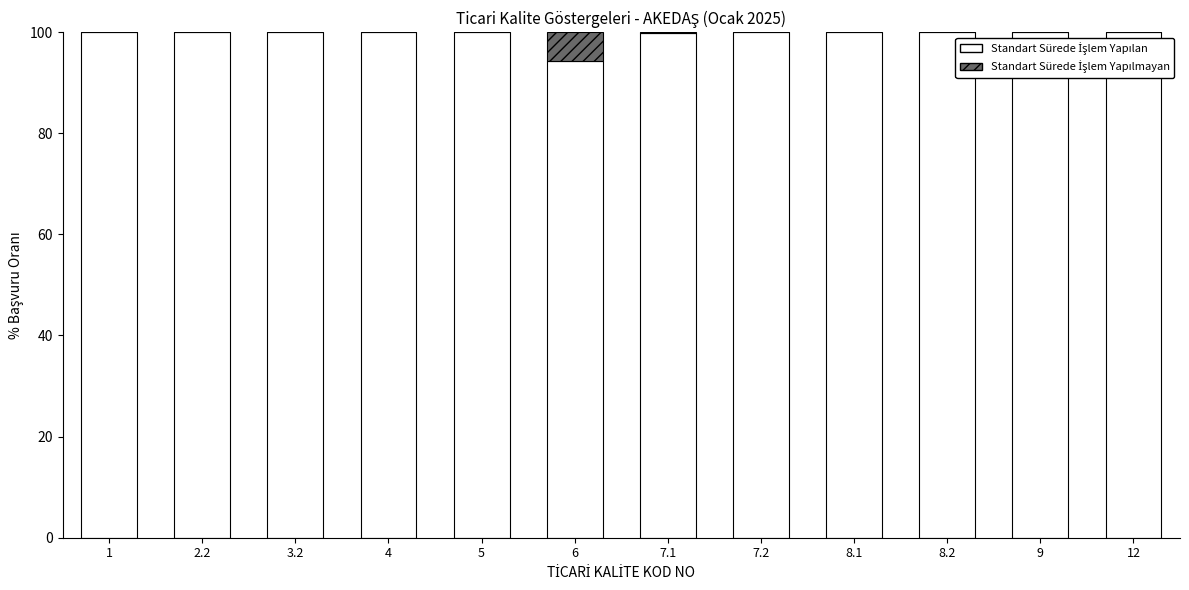

What is the total value across all series at 8.2?

100.0